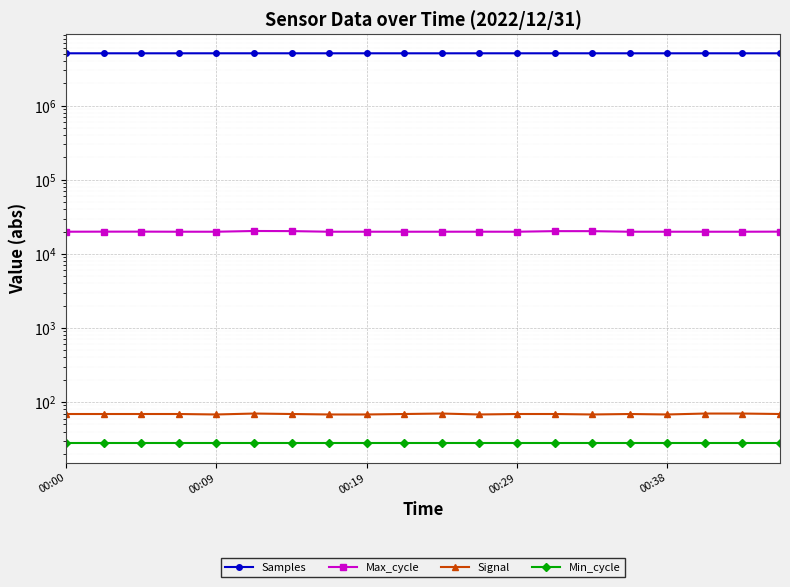

How many data points in Samples are above 5096109?

9